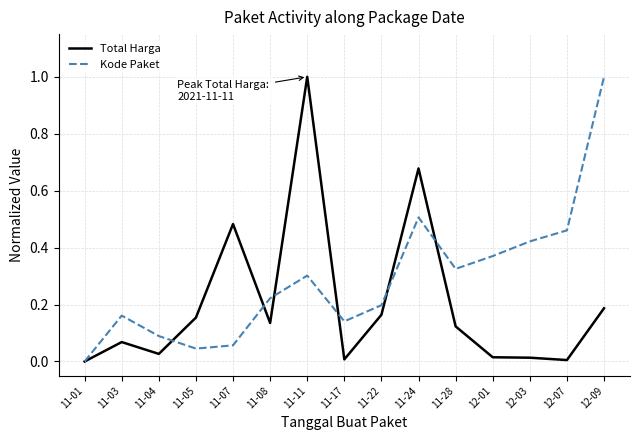

What is the greatest value displayed?

1.0